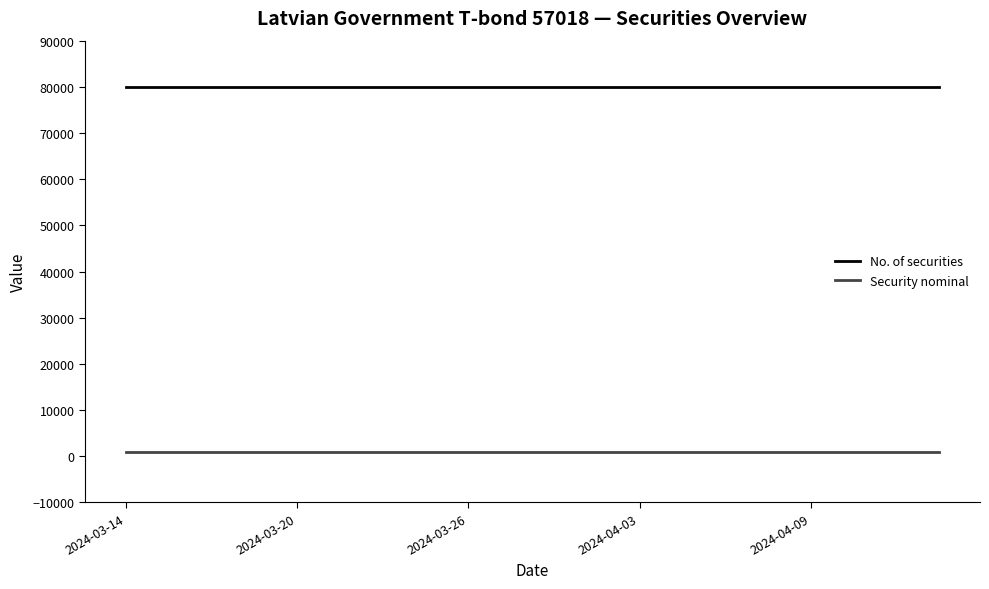

What is the maximum value shown in the chart?

80000